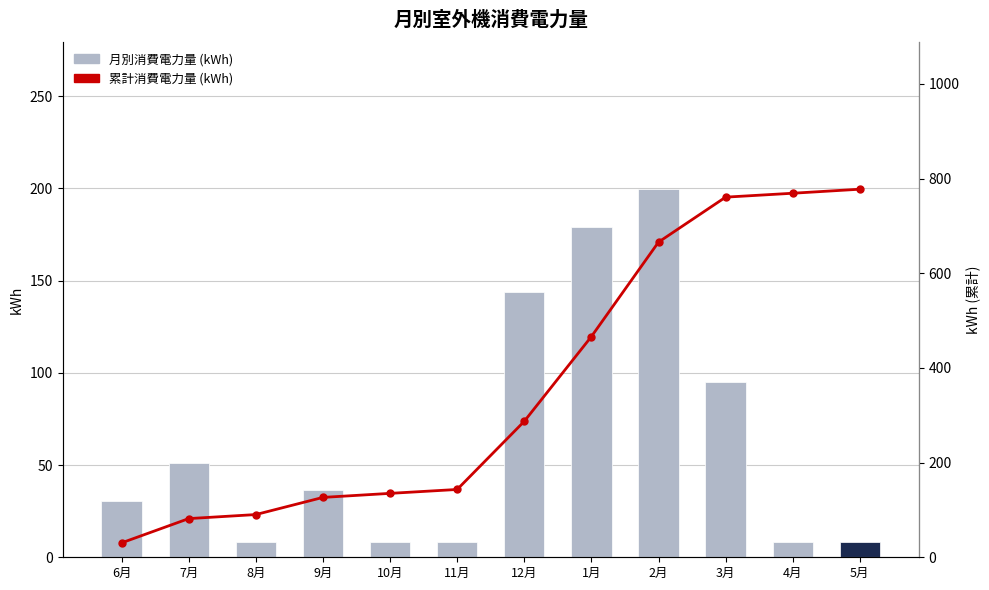

How many categories are shown in the chart?

12